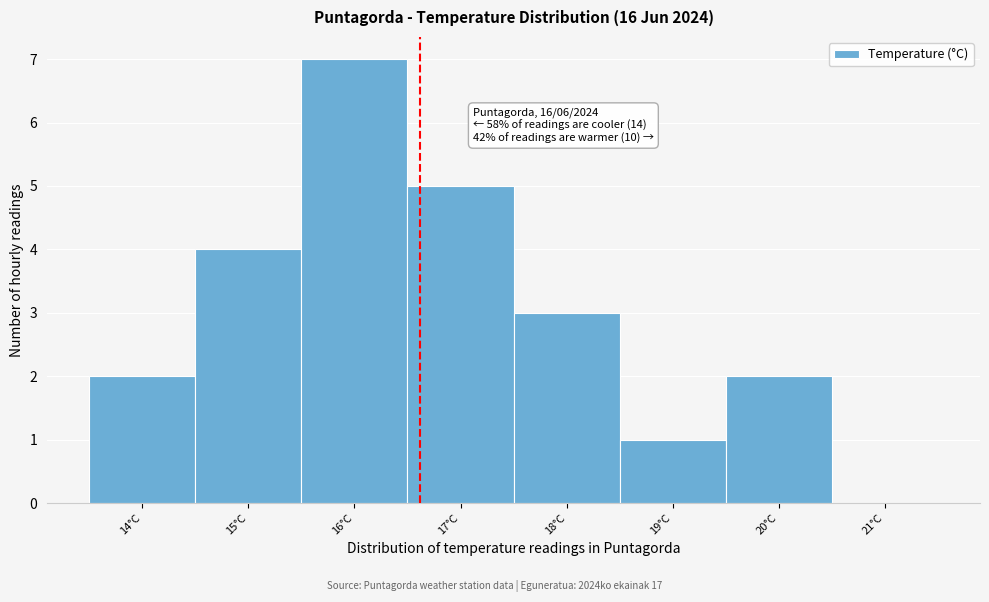

Which range on the x-axis has the tallest bar?

15.5 to 16.5